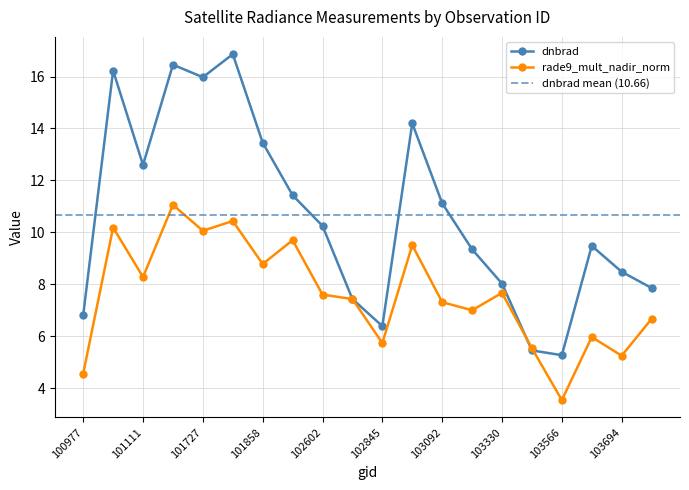

What are all the series names shown in the legend?

dnbrad, rade9_mult_nadir_norm